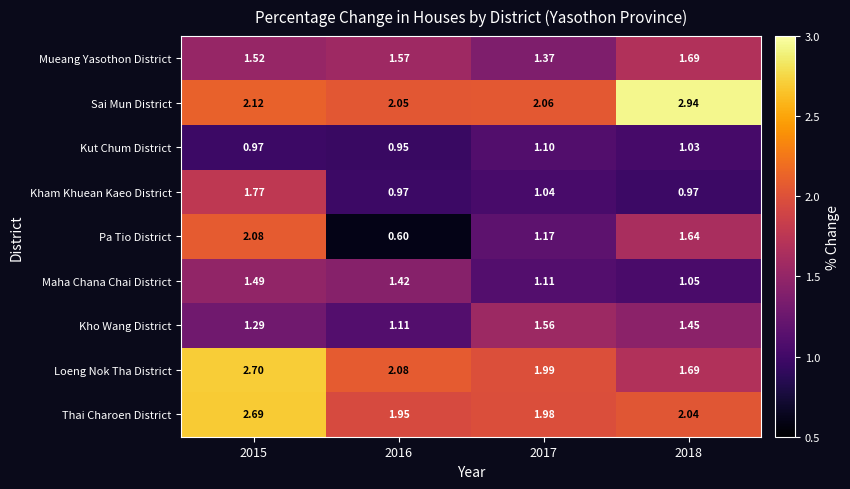

At 2015, list the series in order from smallest to largest.

Kut Chum District, Kho Wang District, Maha Chana Chai District, Mueang Yasothon District, Kham Khuean Kaeo District, Pa Tio District, Sai Mun District, Thai Charoen District, Loeng Nok Tha District